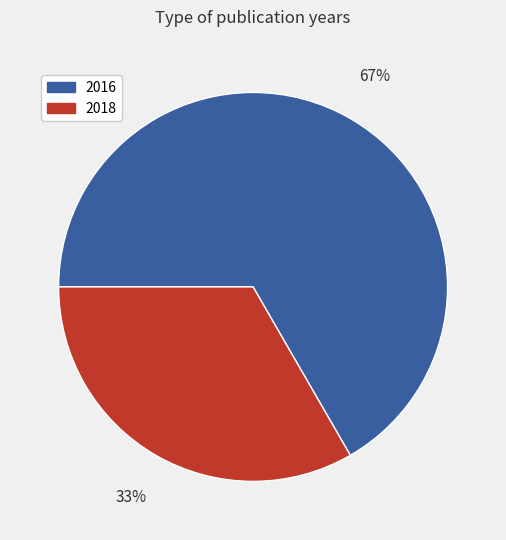

Do 2016 and 2018 together represent more than half of the pie?

Yes